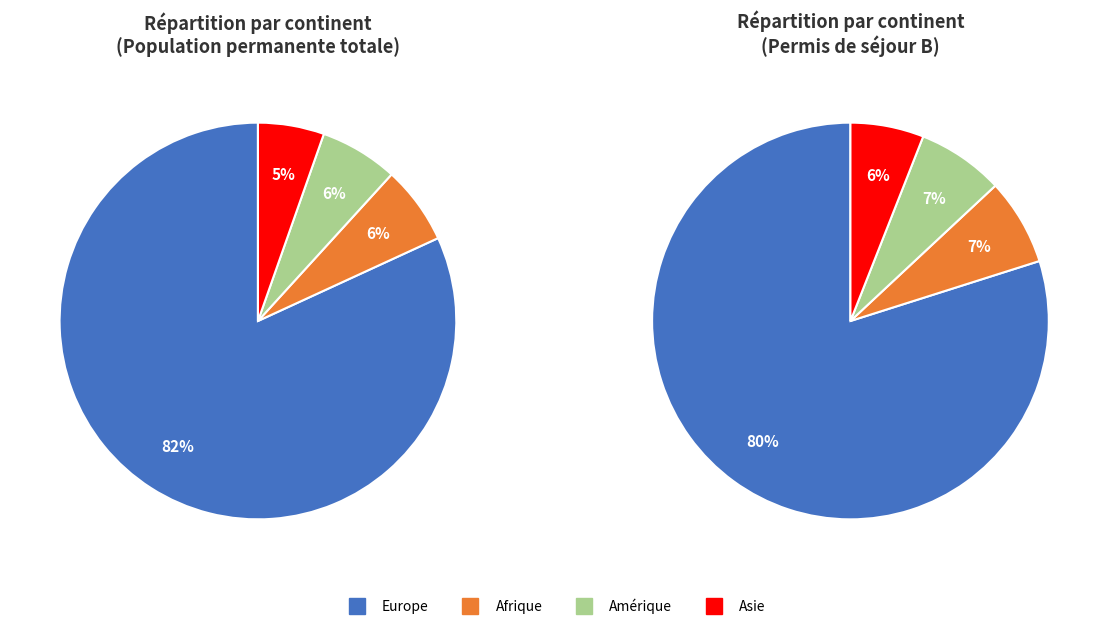

Is it true that Amérique is 1% of the pie?

False